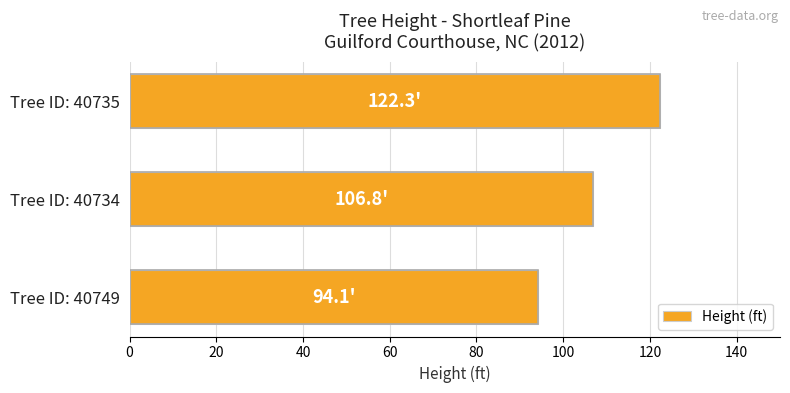

Between Tree ID: 40735 and Tree ID: 40749, which is larger?

Tree ID: 40735